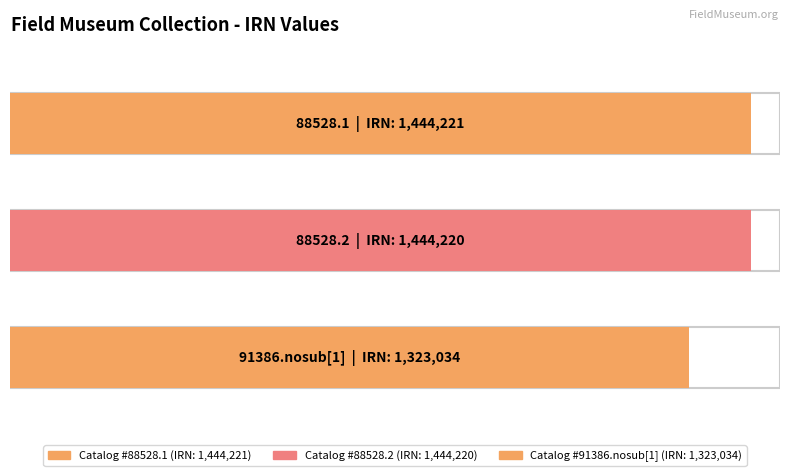

True or false: the data shows 939600 at 88528.1.

False